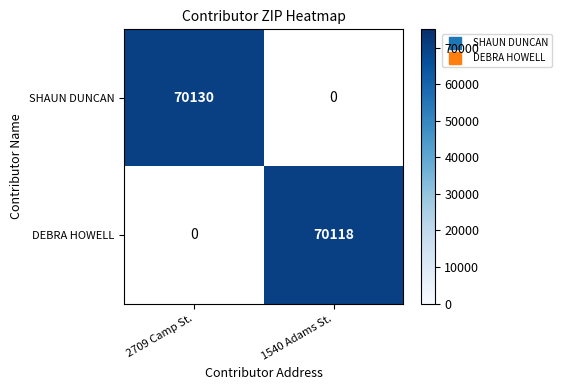

List the labels in order of SHAUN DUNCAN value, largest first.

2709 Camp St., 1540 Adams St.